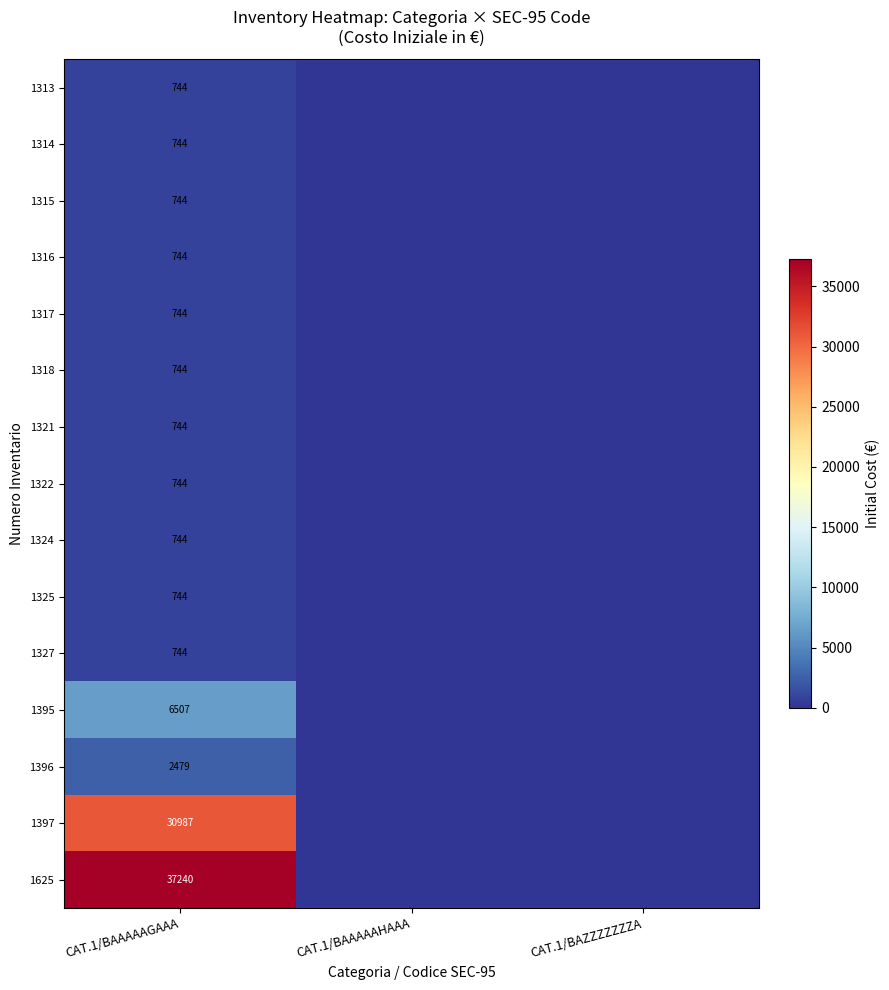

The 1322 series shows 174 at CAT.1/BAAAAAGAAA. True or false?

False